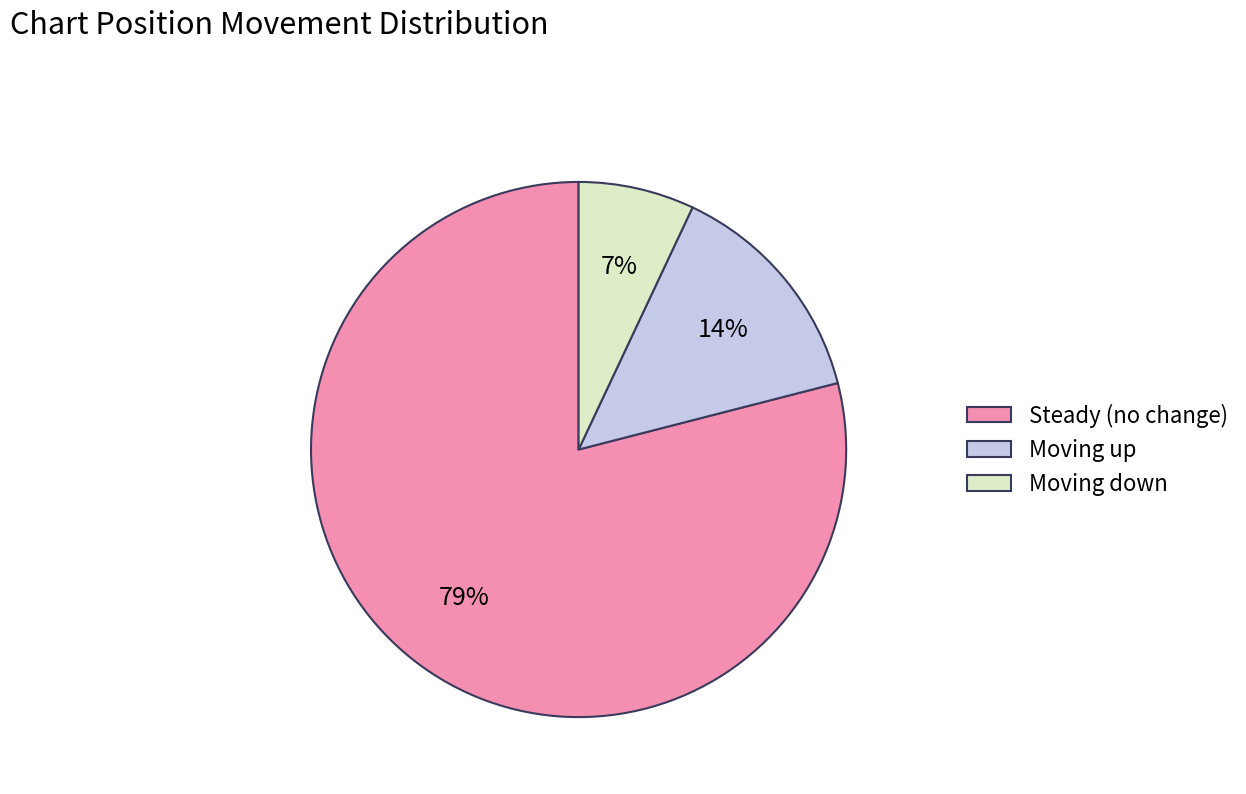

Approximately how many times larger is the value at Steady (no change) compared to Moving down?

11.3